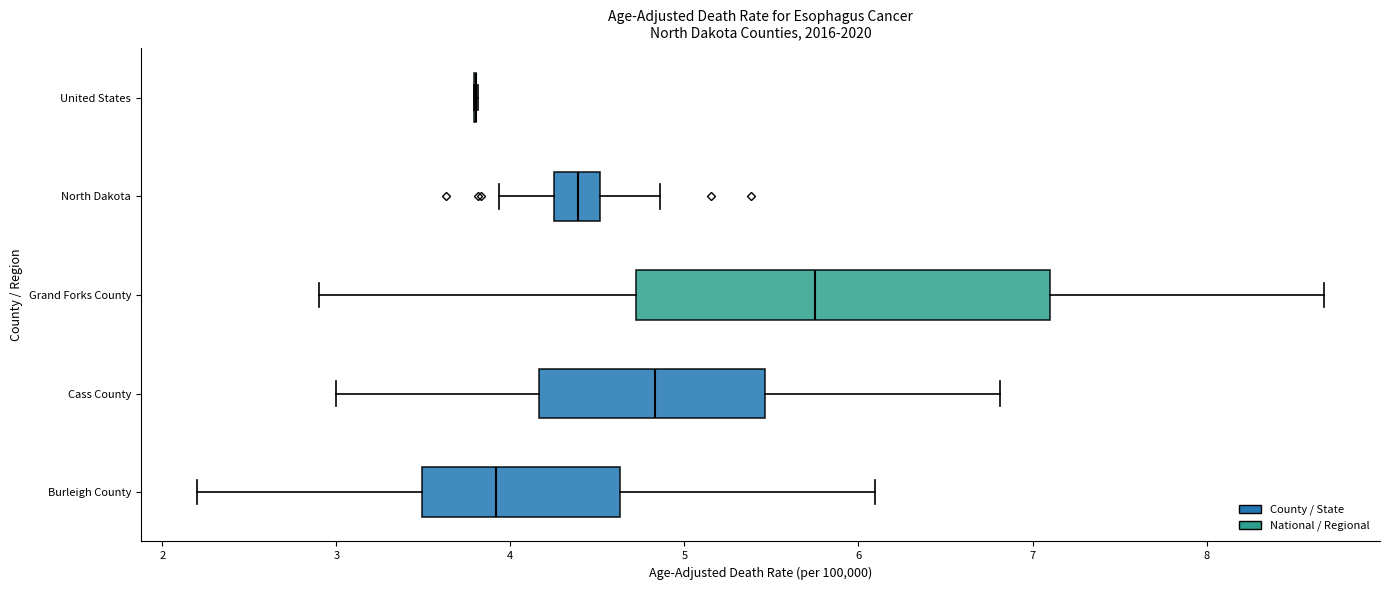

Where does the left whisker of the box for North Dakota end on the x-axis? The values are not printed on the chart, so give them approximately, as read against the axis.

3.9